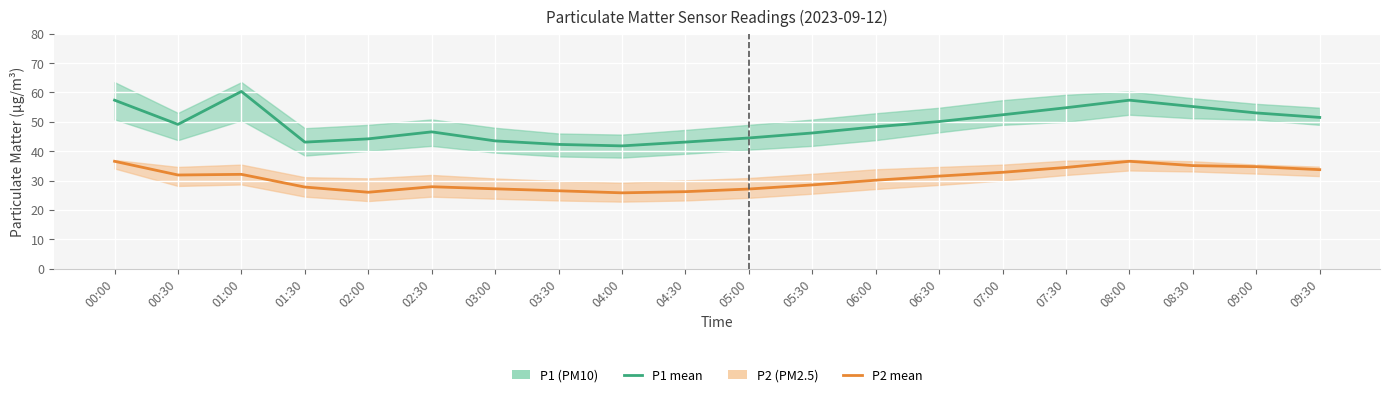

True or false: P1 has a value of 41.8 at 04:00.

True